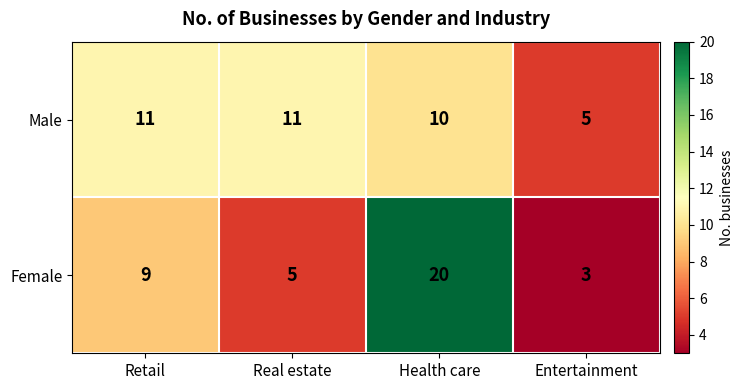

Which category has the highest value across all series?

Health care